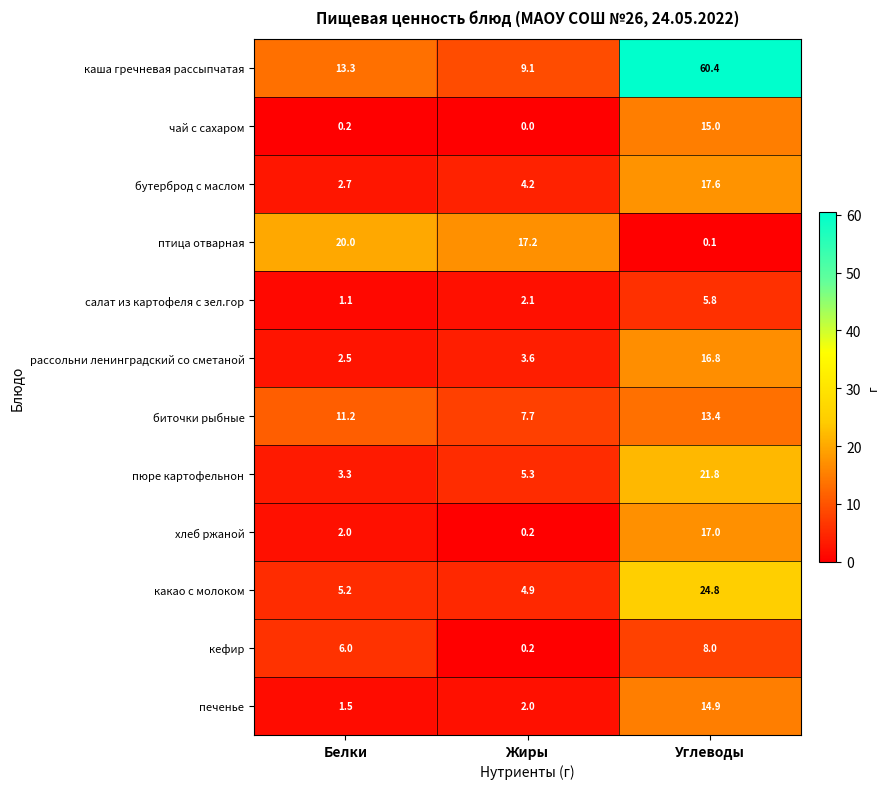

At which category does the chart reach its peak across all series?

Углеводы